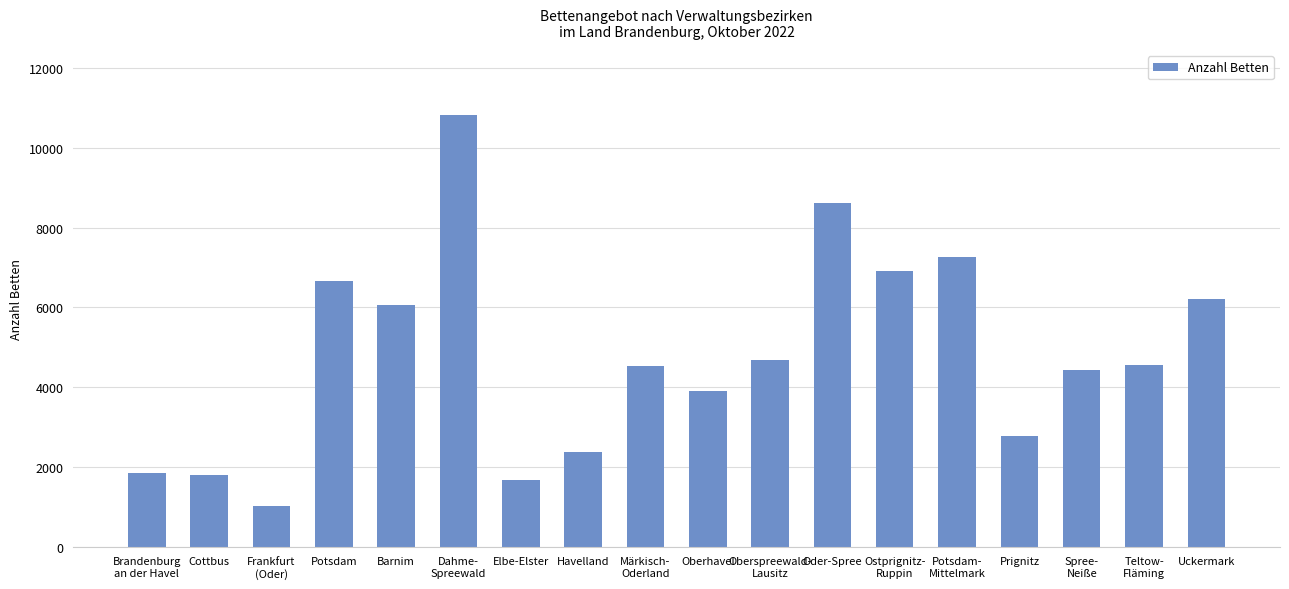

What is the label of the 12th bar from the right?

Elbe-Elster